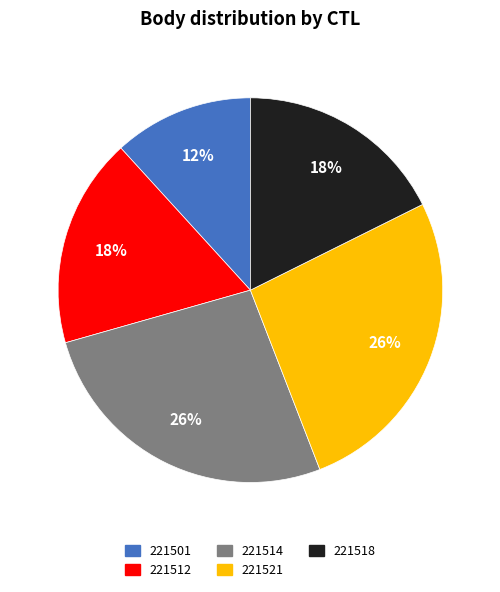

Approximately how many times larger is the value at 221512 compared to 221518?

1.0